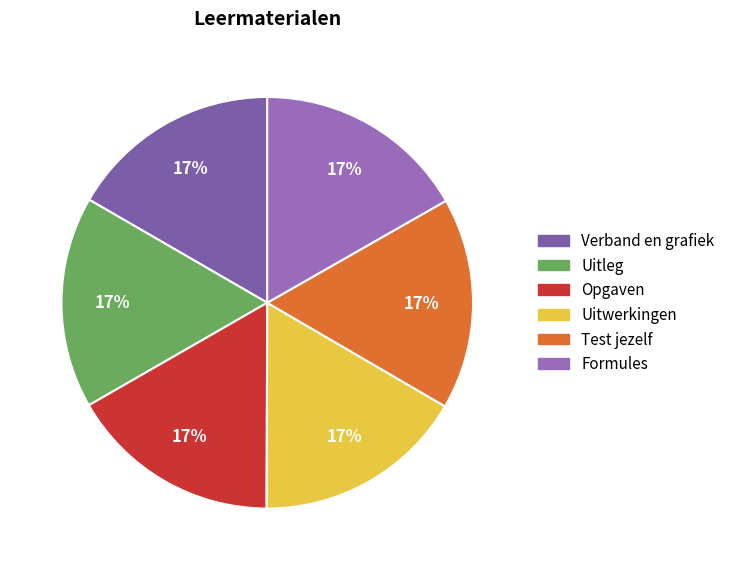

Approximately how many times larger is the value at Uitwerkingen compared to Test jezelf?

1.0